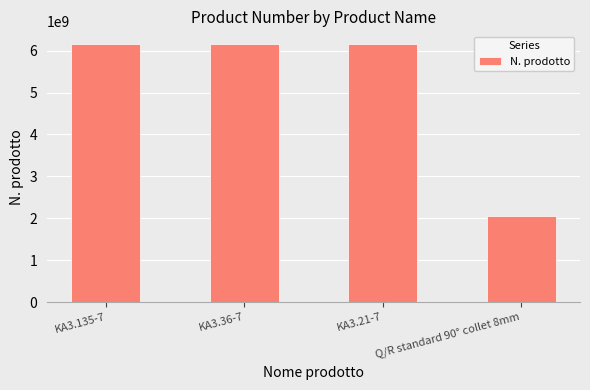

What is the value of the 1st bar from the left?

6151705220